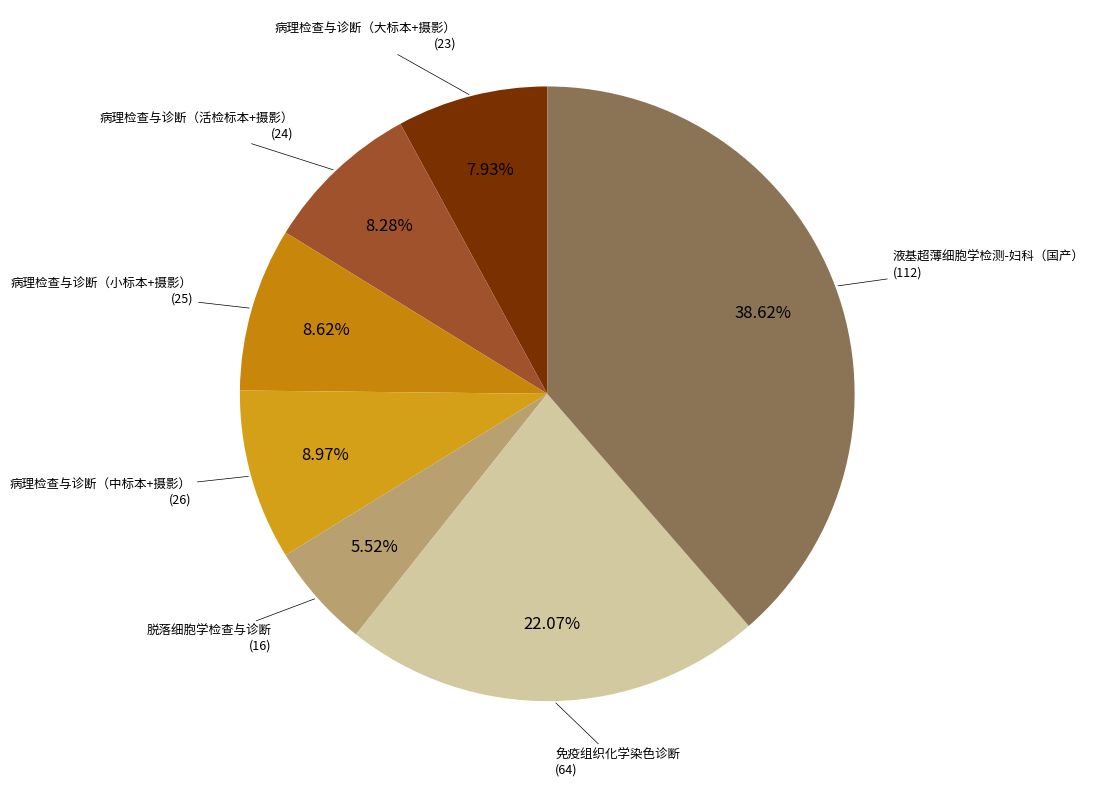

Combined, what portion of the pie is 病理检查与诊断（小标本+摄影） and 脱落细胞学检查与诊断?

14.1%